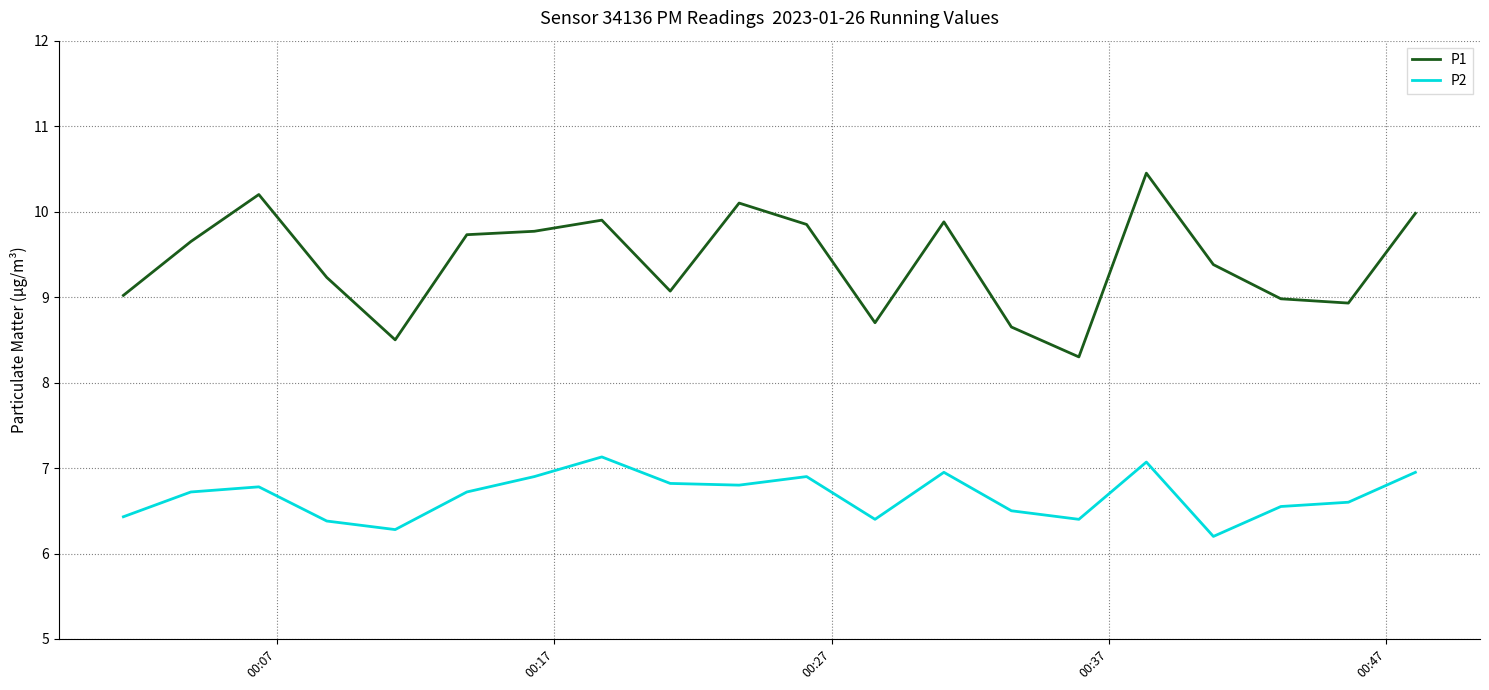

Which series has the largest total across all categories?

P1